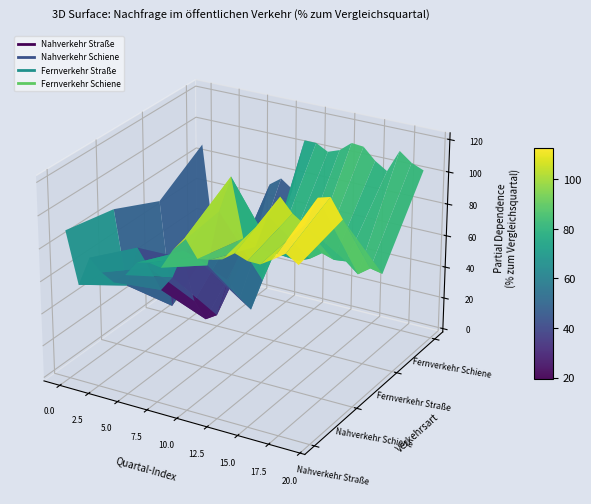

What is the lowest value of the Nahverkehr Schiene series?

37.3